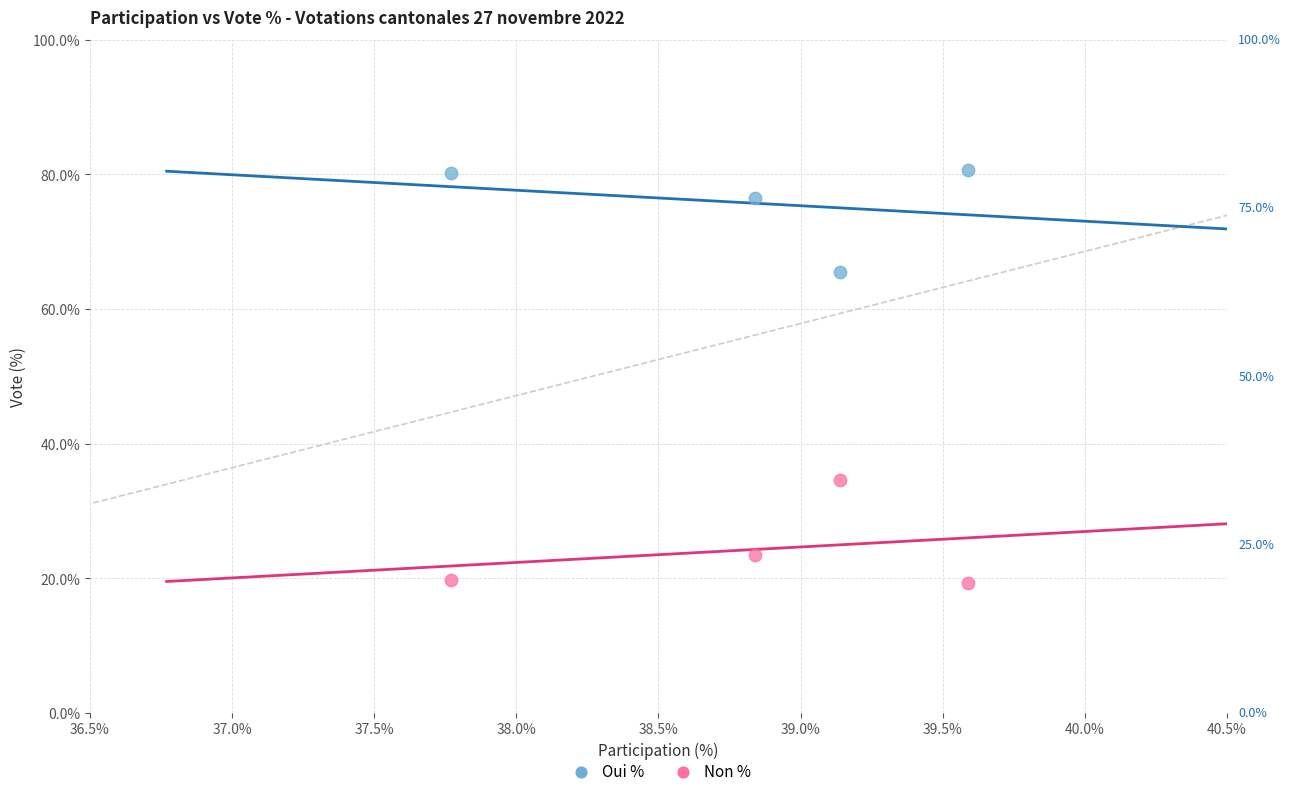

What are all the series names shown in the legend?

Oui %, Non %